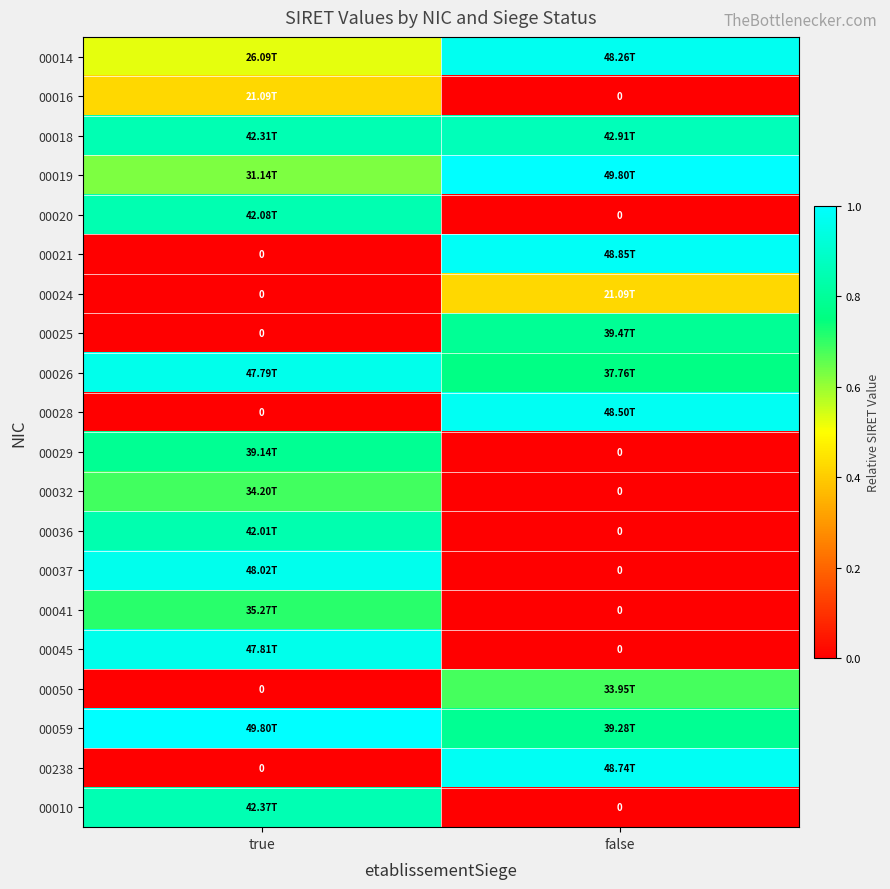

How many positive values does the 00037 series have?

1